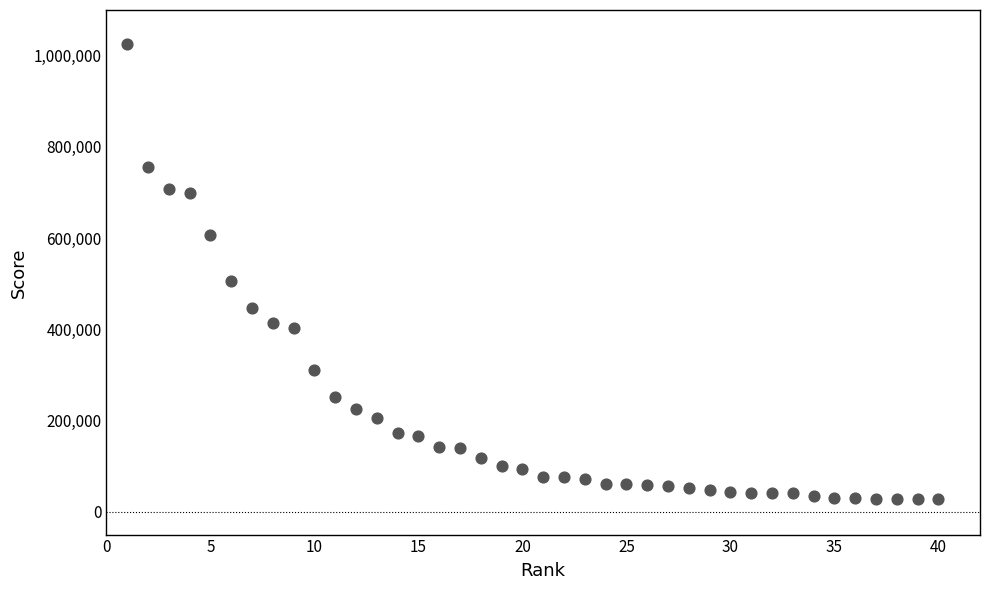

What is the range of Y values (max minus min)?

998418